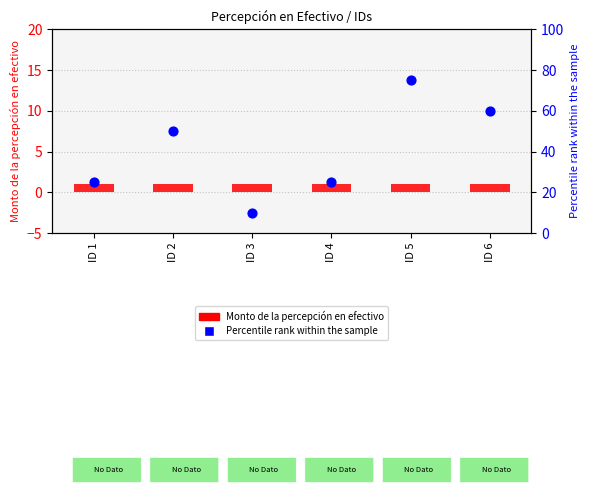

Between ID 6 and ID 3, which is larger?

ID 6